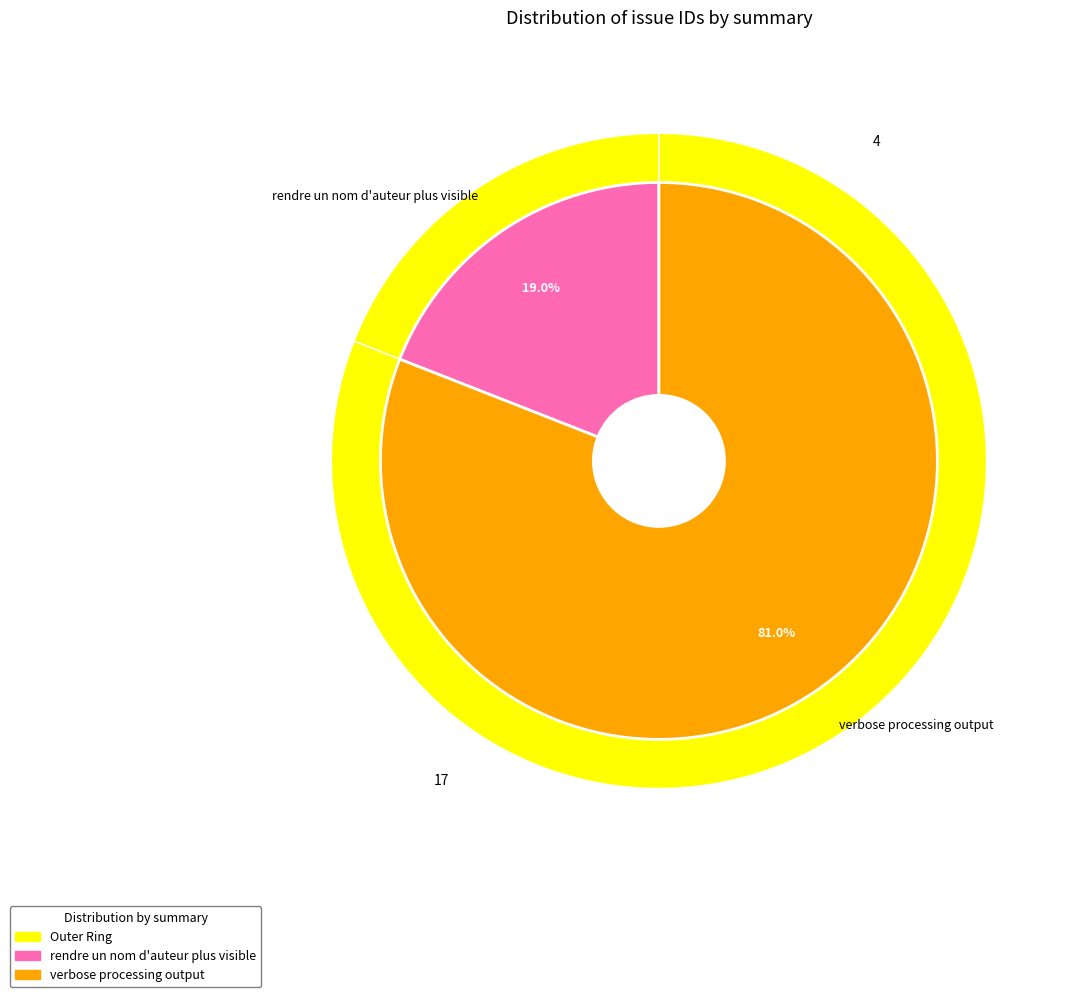

What is the smallest slice in the pie chart?

rendre un nom d'auteur plus visible